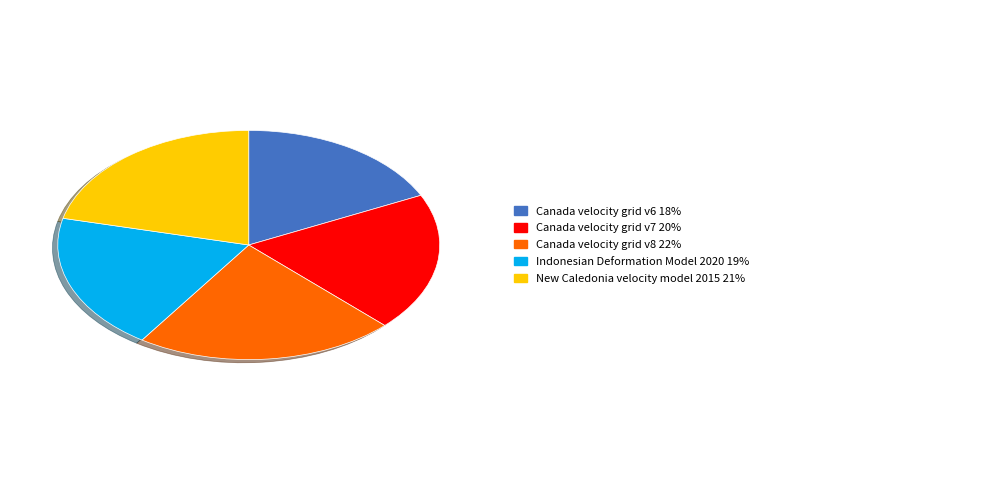

Does any single category account for the majority?

No